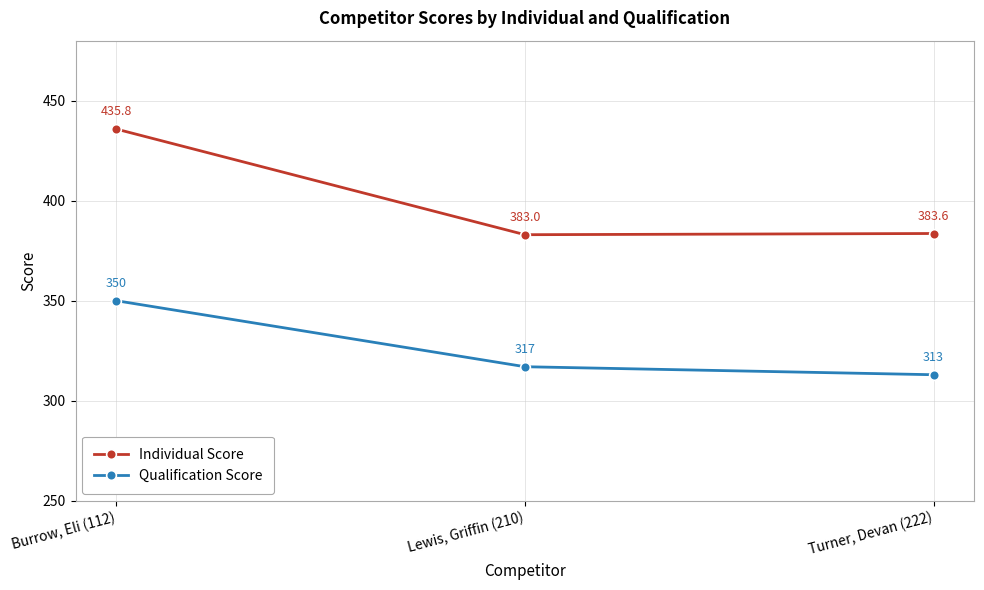

At how many categories does at least one series exceed 385?

1